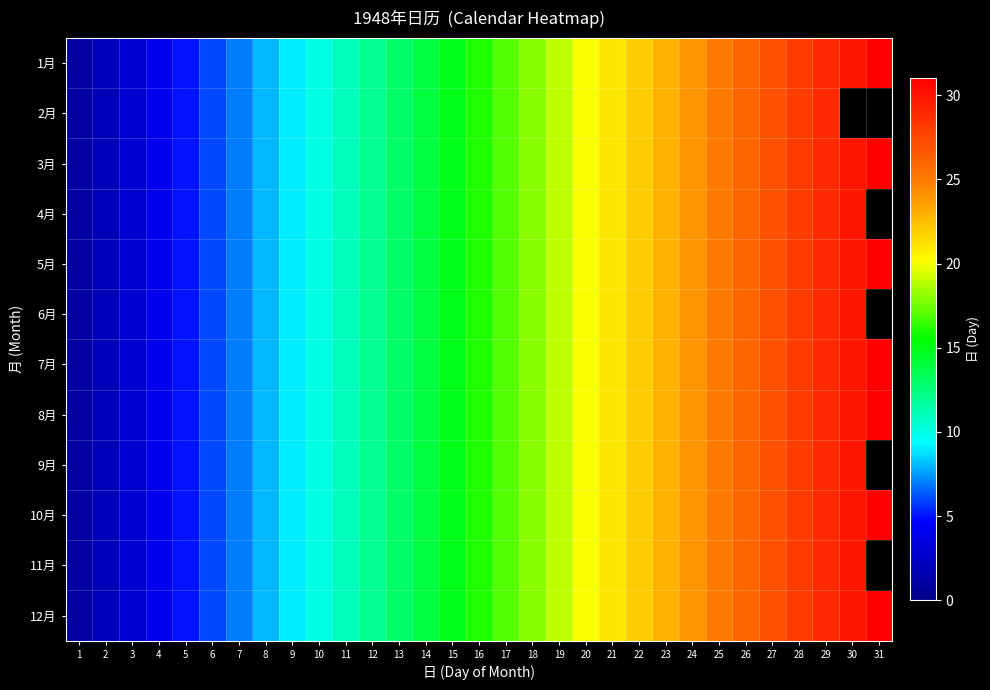

What is the total value across all series at 5?

60.0